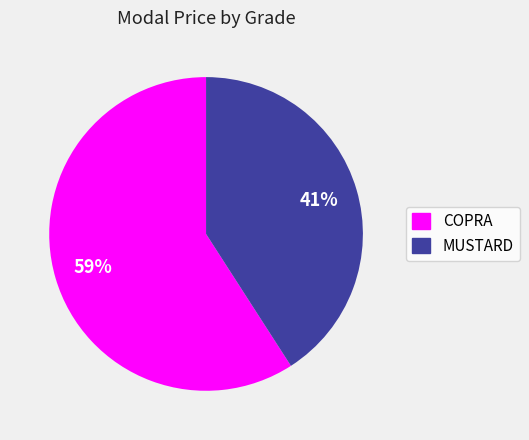

Is it true that MUSTARD is 41% of the pie?

True